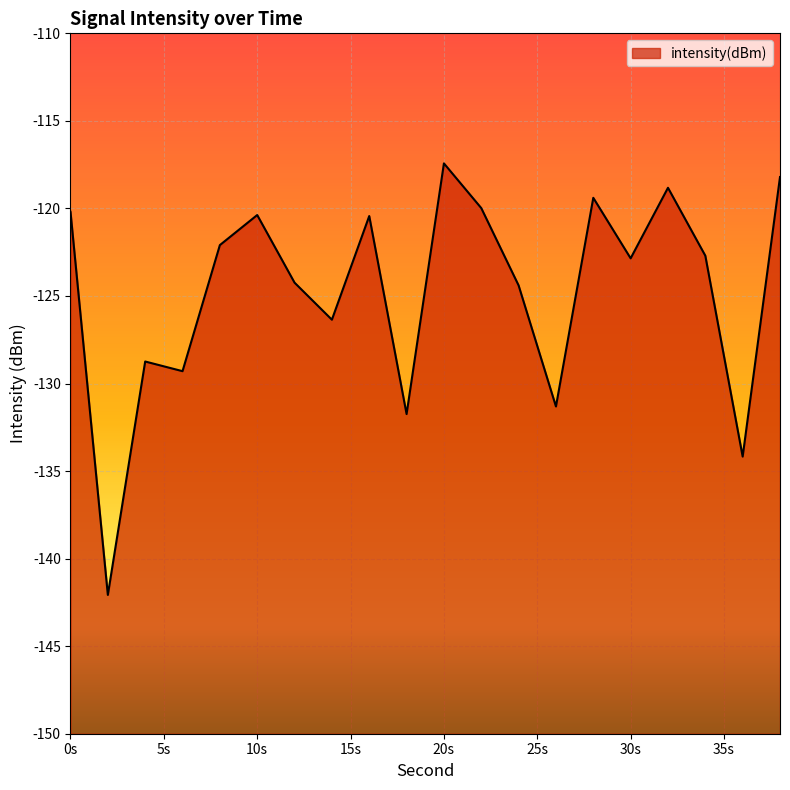

What is the greatest value displayed?

-117.4